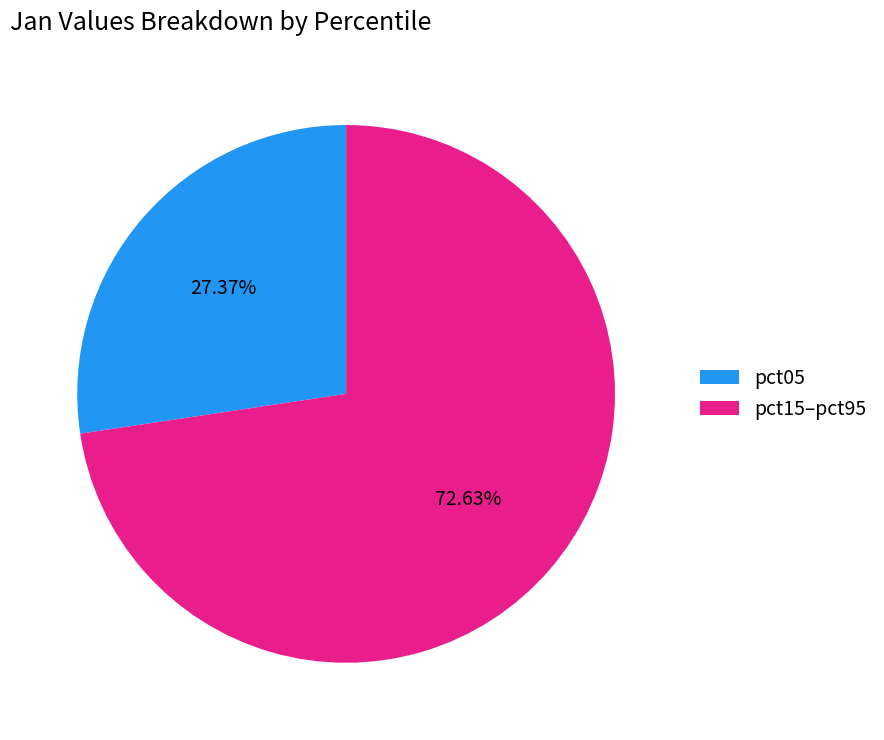

To the nearest percent, what is the average slice percentage?

50%